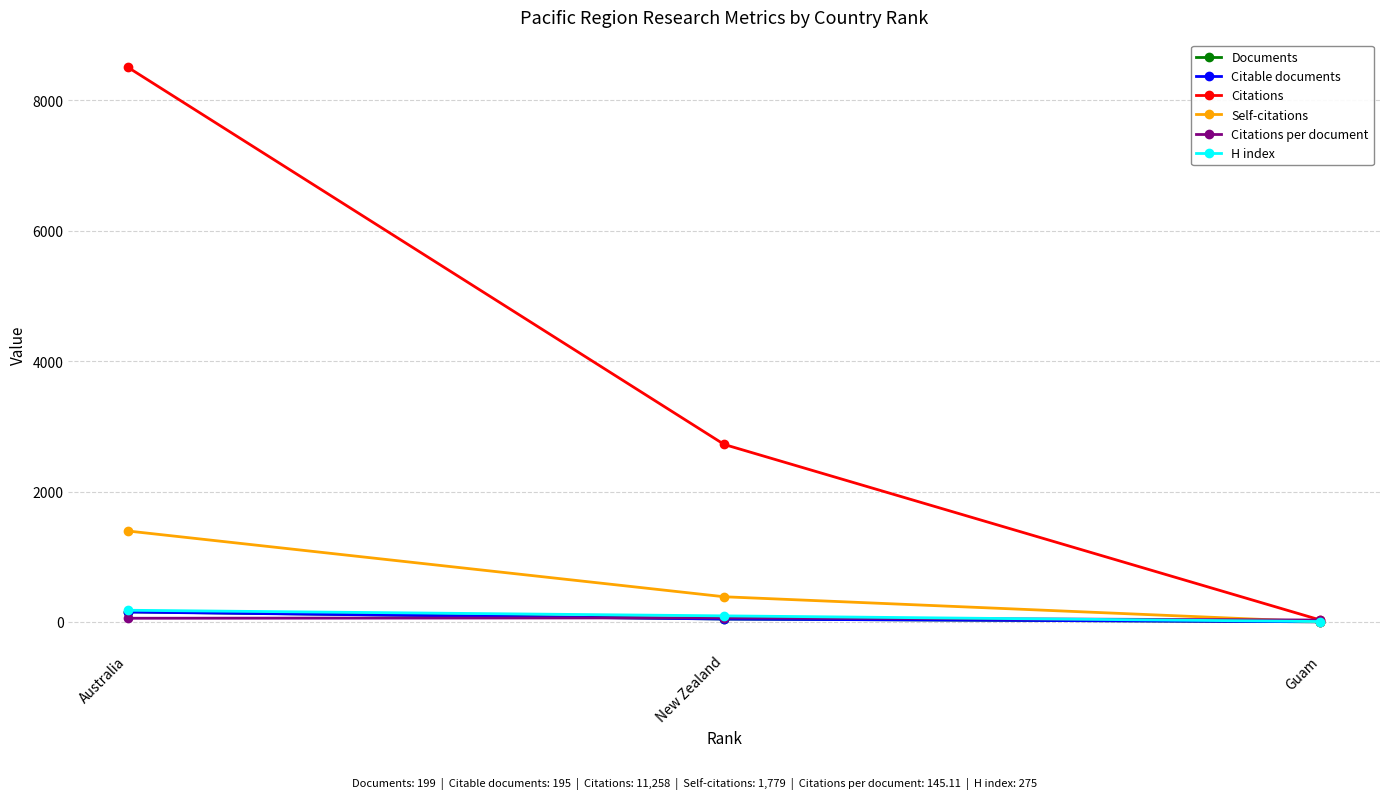

Which category has the lowest value in the Citations series?

Guam